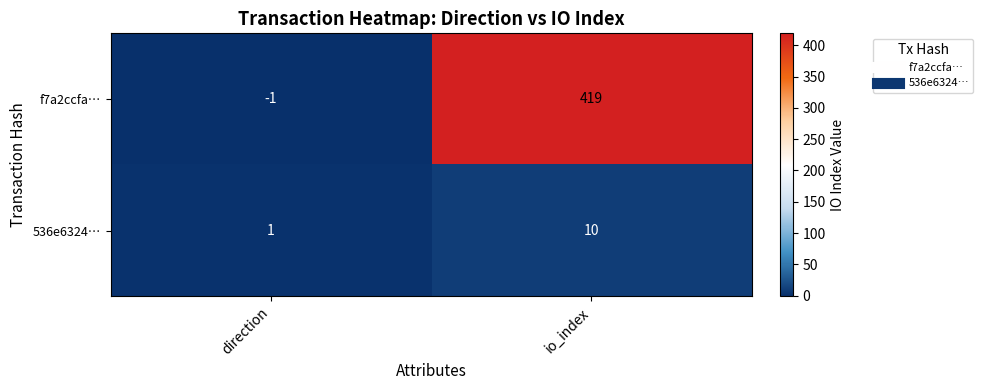

The value of f7a2ccfa… at io_index is 419. True or false?

True